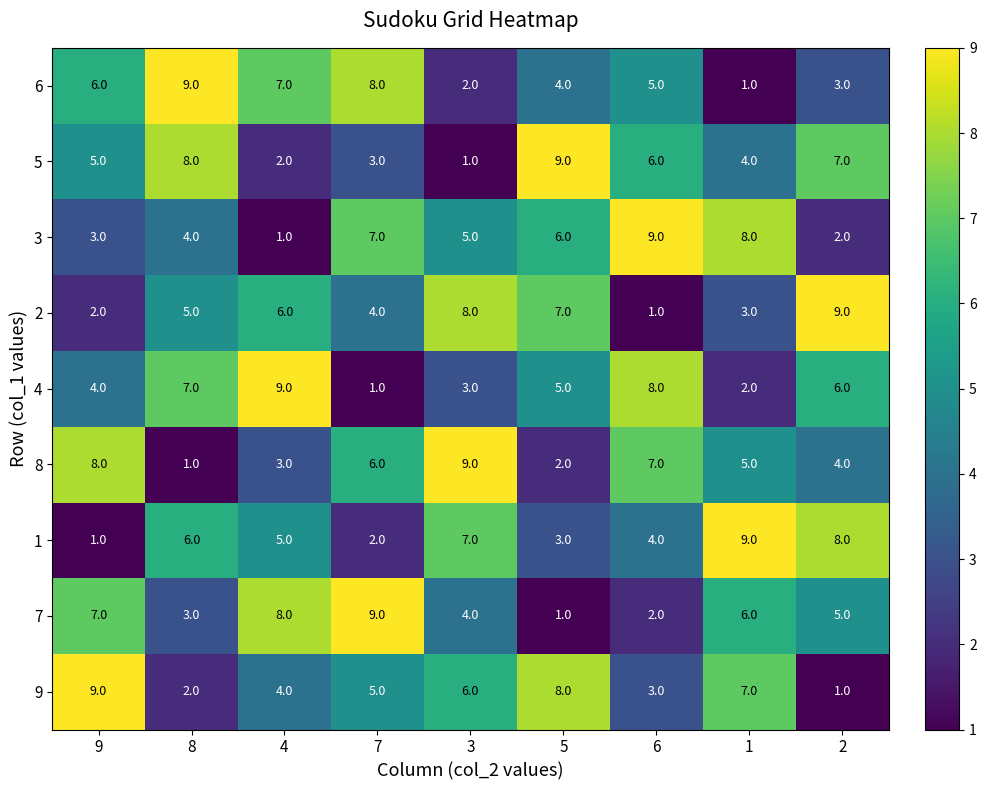

The value of 2 at 4 is 6. True or false?

True